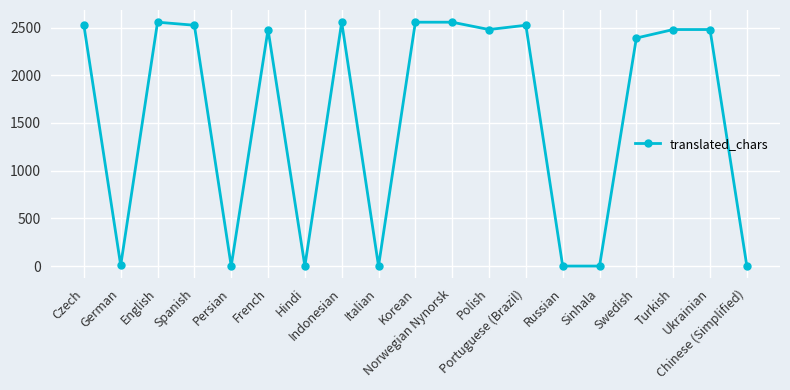

What is the greatest value displayed?

2556